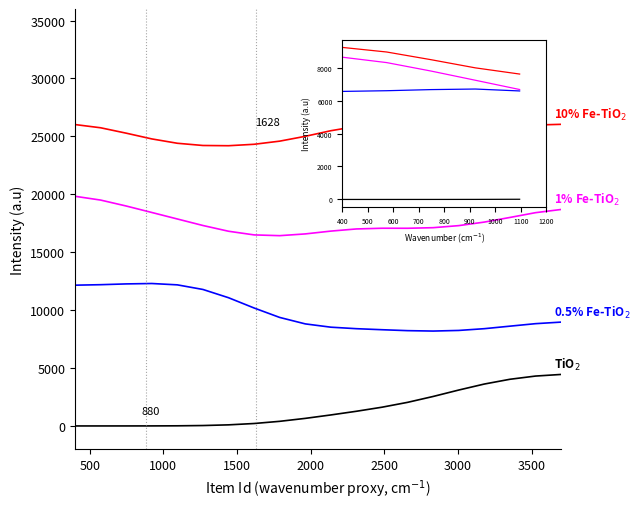

What is the greatest value displayed?

26042.9